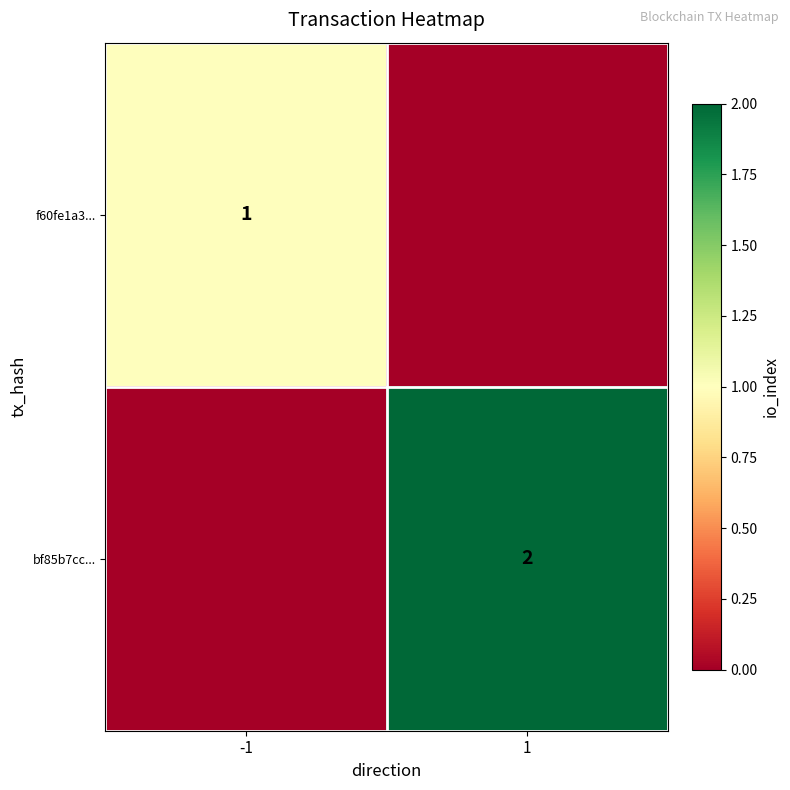

Is it true that f60fe1a3... equals 1 at -1?

True